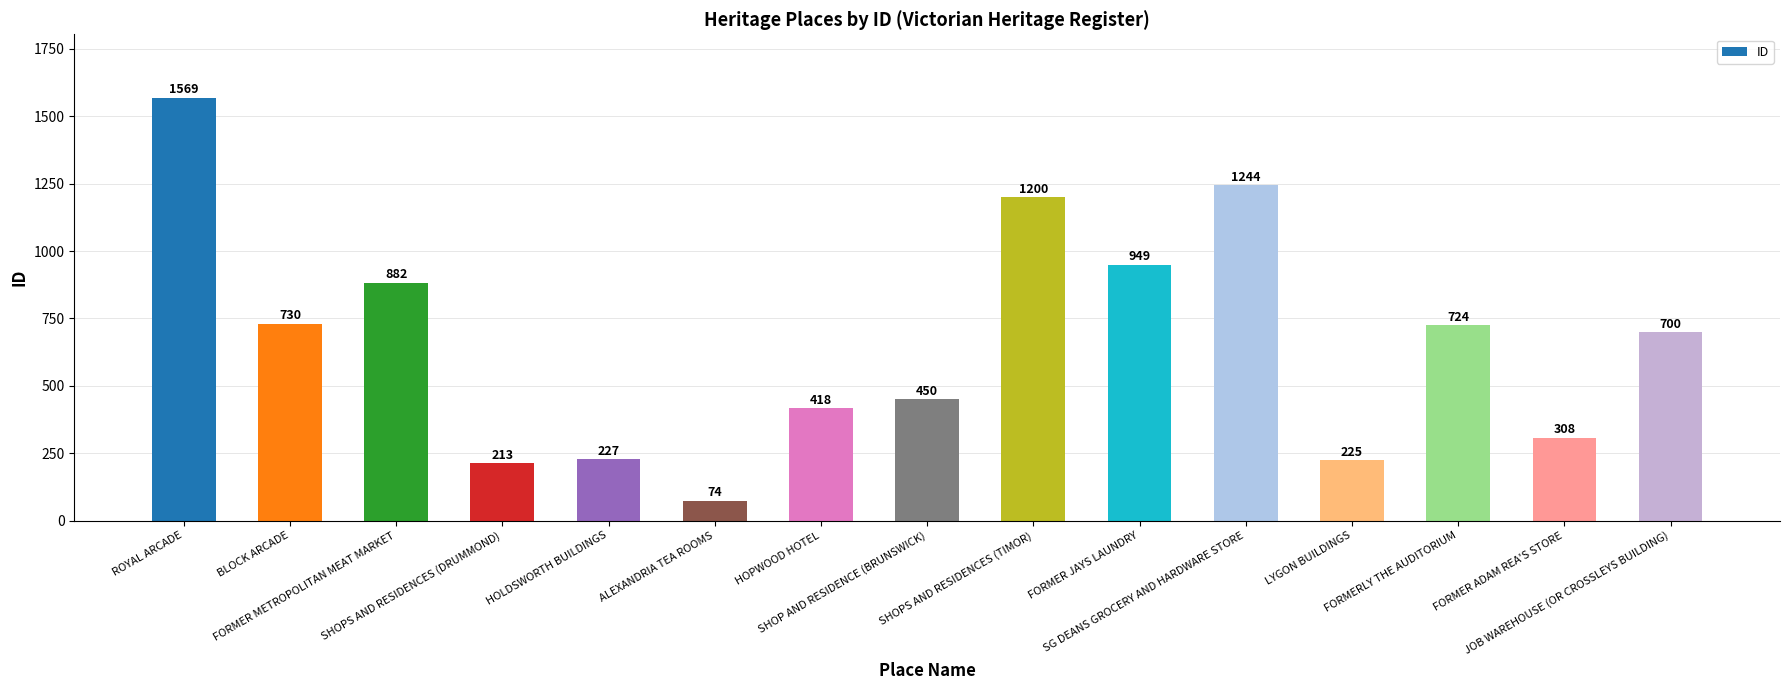

What is the greatest value displayed?

1569